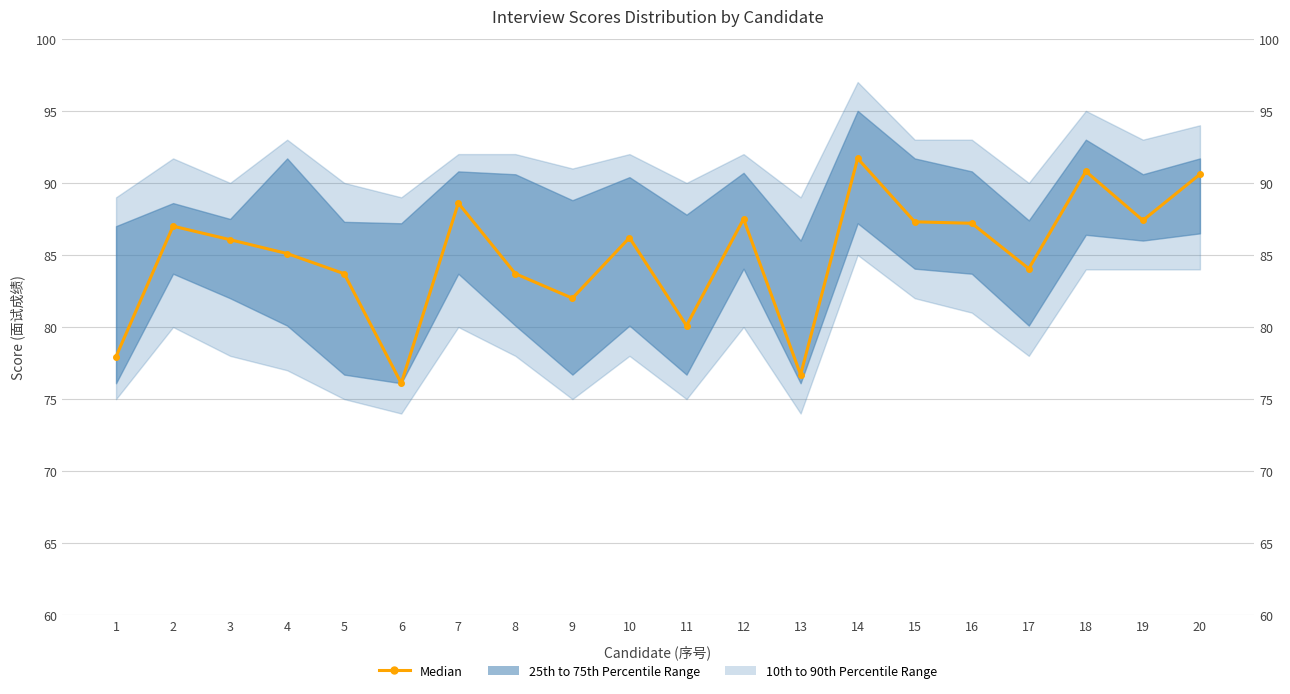

What is the ratio of the value at 5 to the value at 2?

1.0